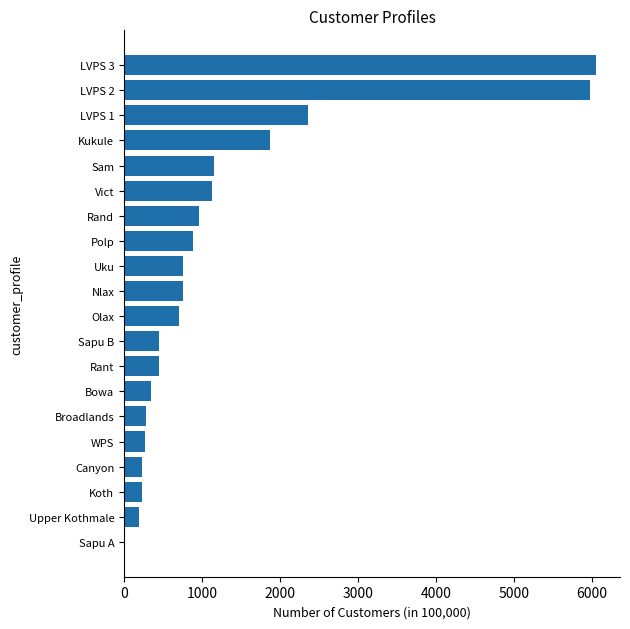

What is the maximum value shown in the chart?

6061.0